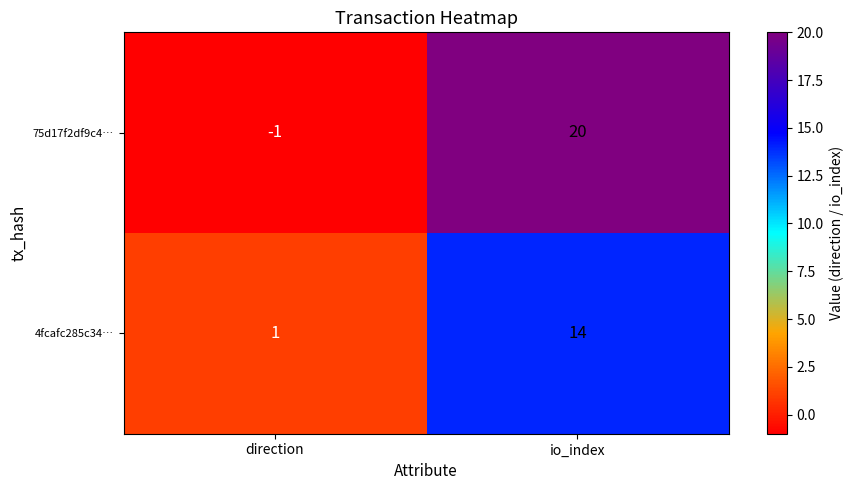

At which category is the sum across all series the highest?

io_index